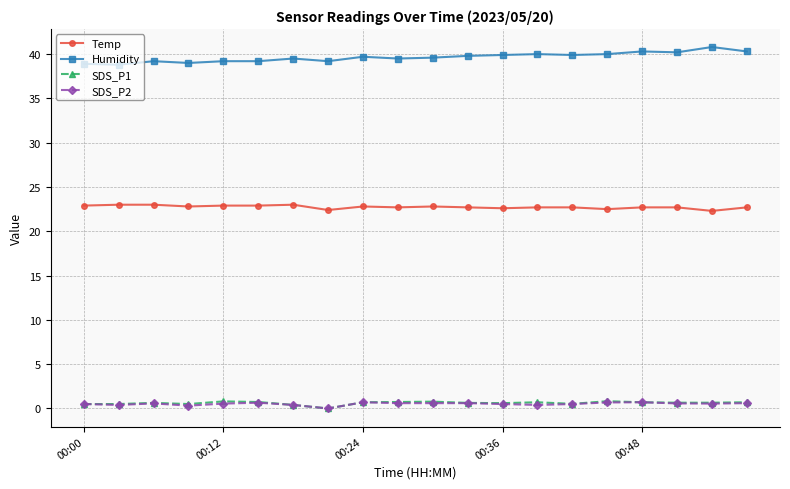

How many series are shown in this chart?

4